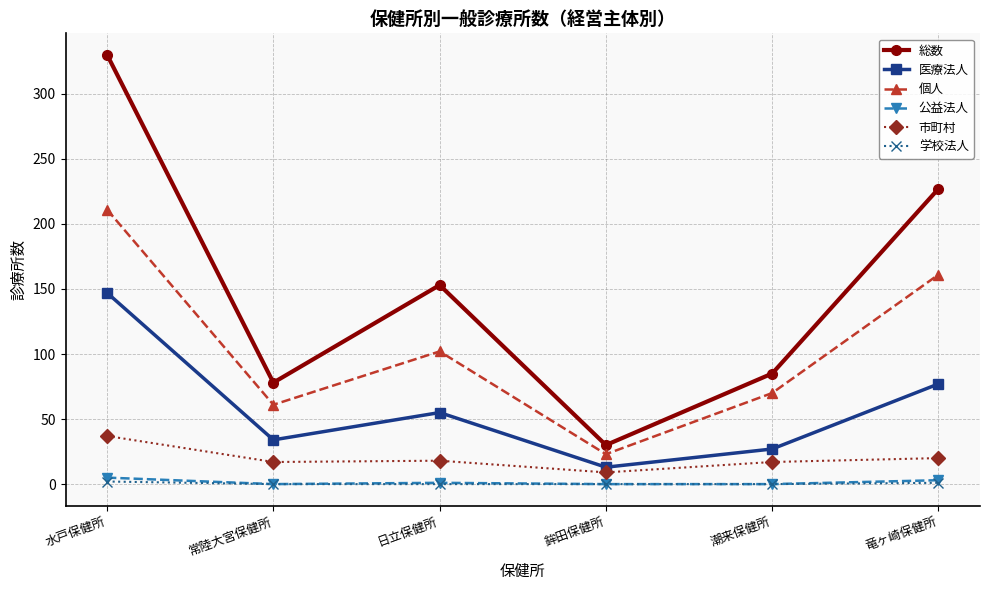

Rank the categories by 総数 value from lowest to highest.

鉾田保健所, 常陸大宮保健所, 潮来保健所, 日立保健所, 竜ヶ崎保健所, 水戸保健所